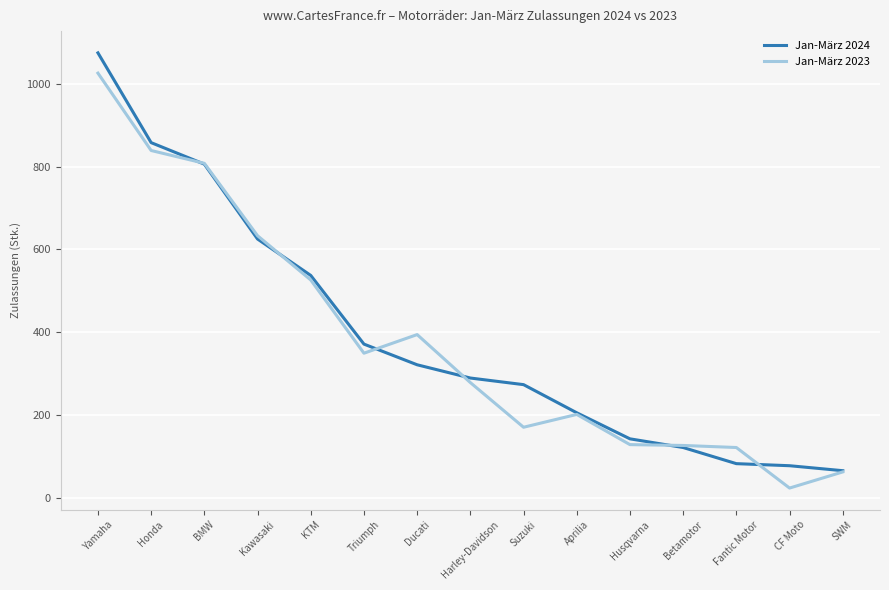

The Jan-März 2024 series shows 312 at Aprilia. True or false?

False